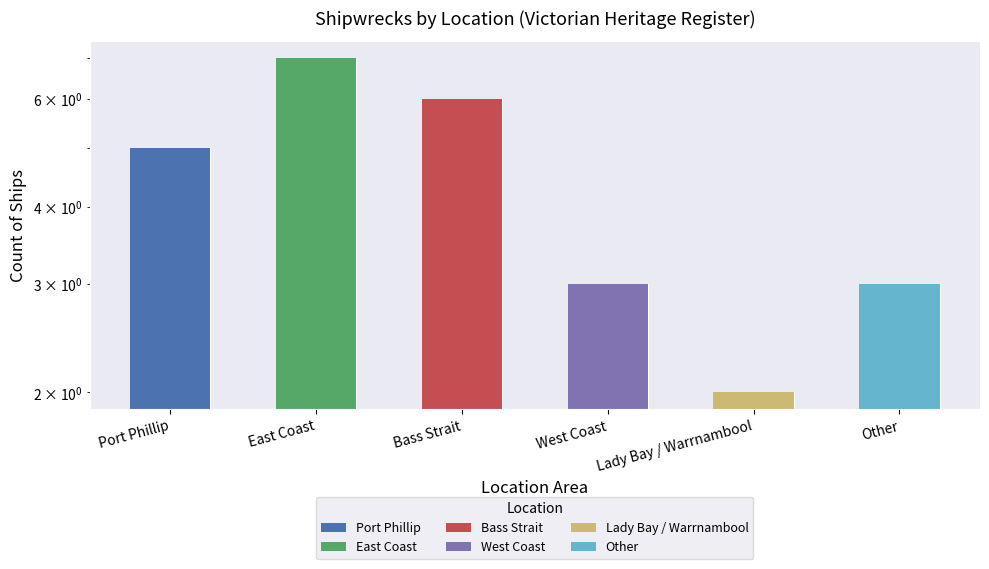

Is it true that the value at Lady Bay / Warrnambool is 2?

True